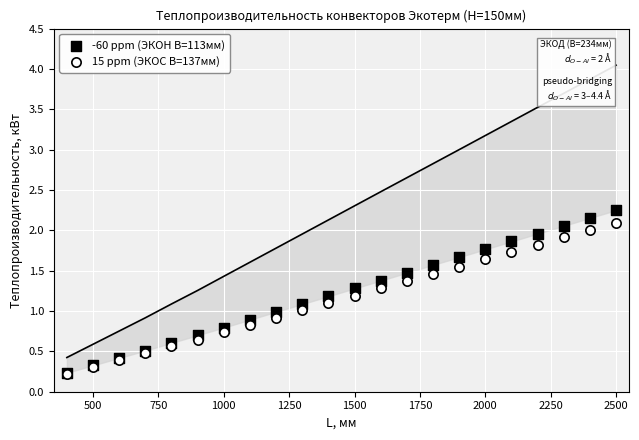

What are all the series names shown in the legend?

-60 ppm (ЭКОН В=113мм), 15 ppm (ЭКОС В=137мм)